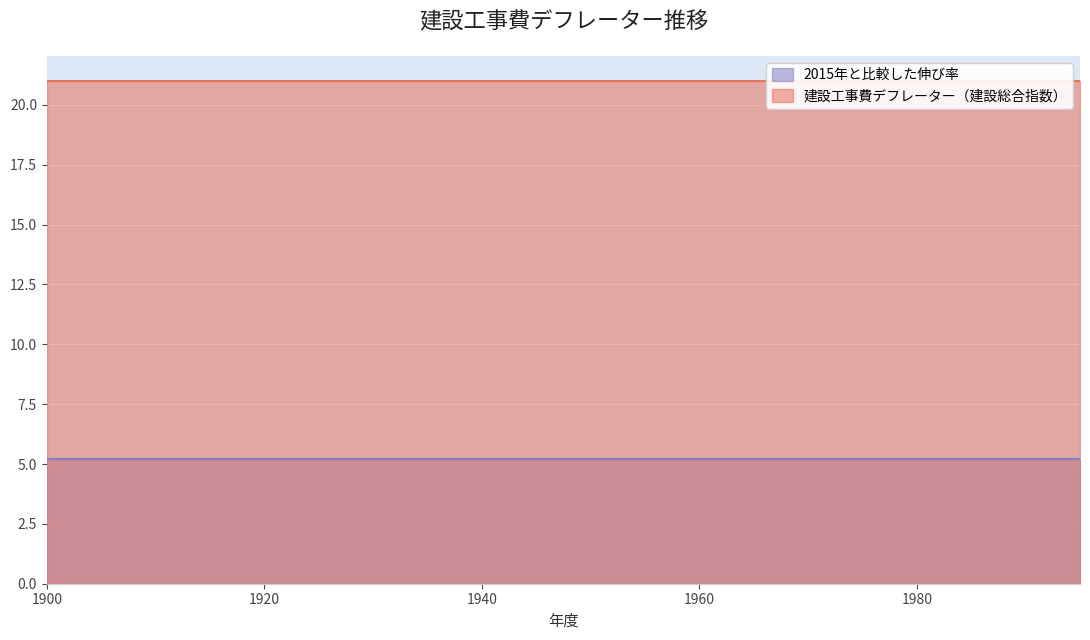

What are all the series names shown in the legend?

建設工事費デフレーター（建設総合指数）, 2015年と比較した伸び率